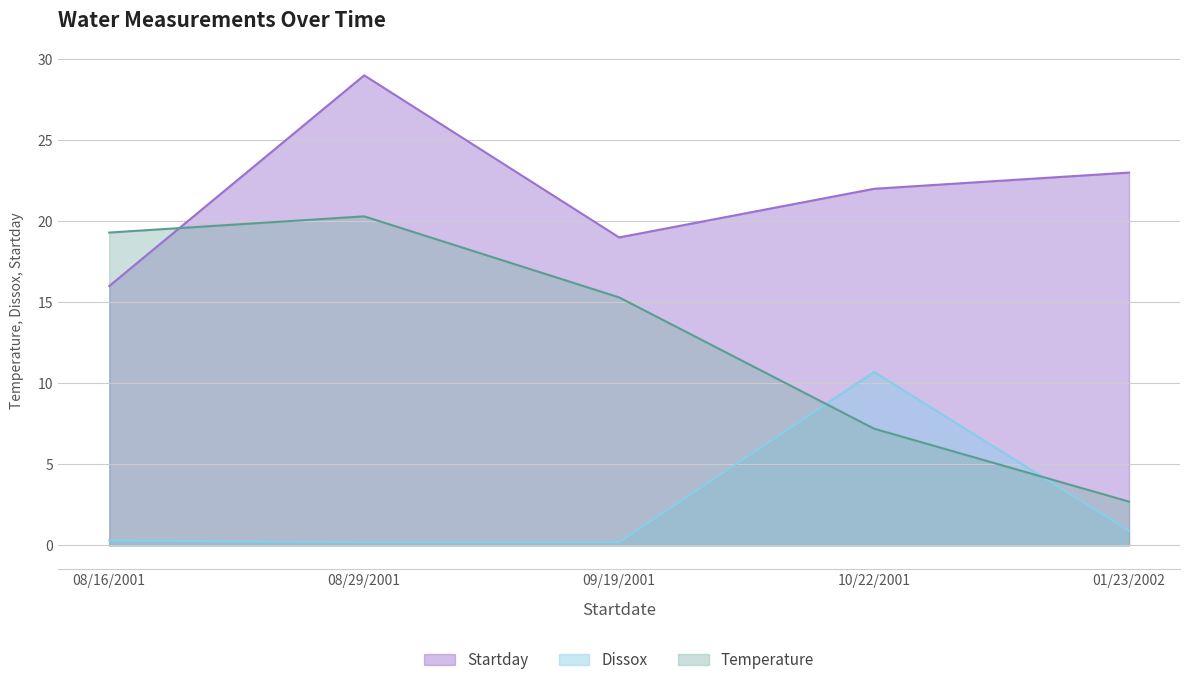

Is the value of Dissox at 08/16/2001 greater than the value of Startday at 09/19/2001?

No